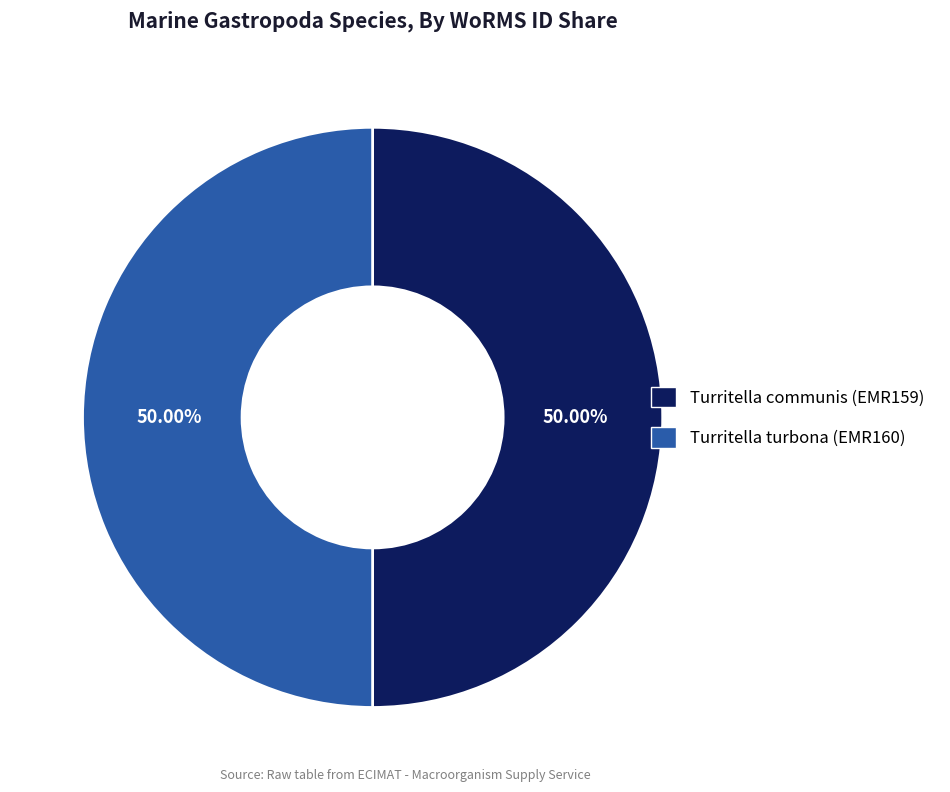

Combined, what portion of the pie is Turritella communis (EMR159) and Turritella turbona (EMR160)?

100.0%